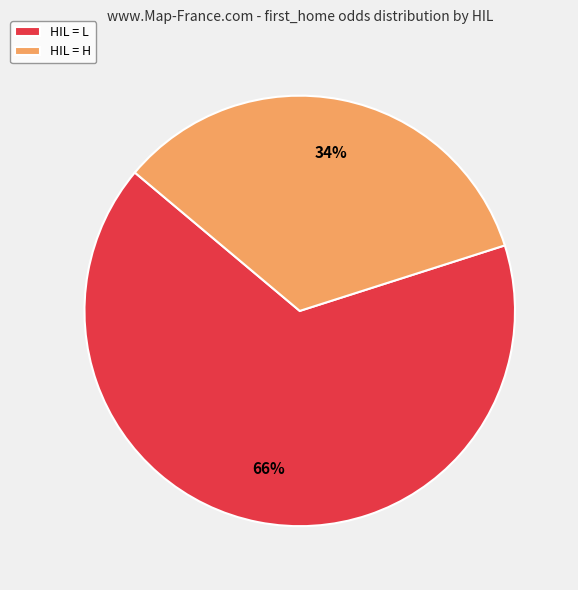

Between HIL = L and HIL = H, which is larger?

HIL = L